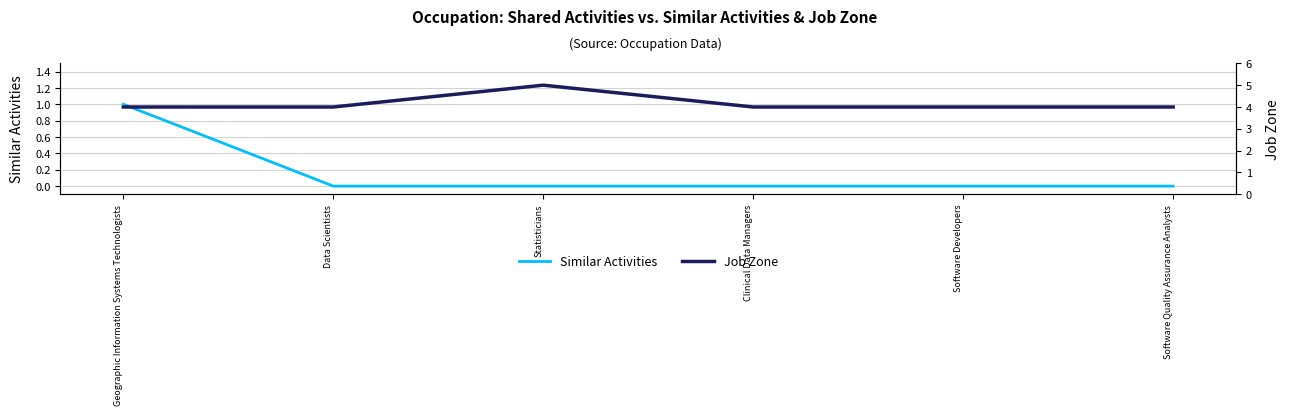

True or false: Similar Activities and Job Zone cross at least once.

False